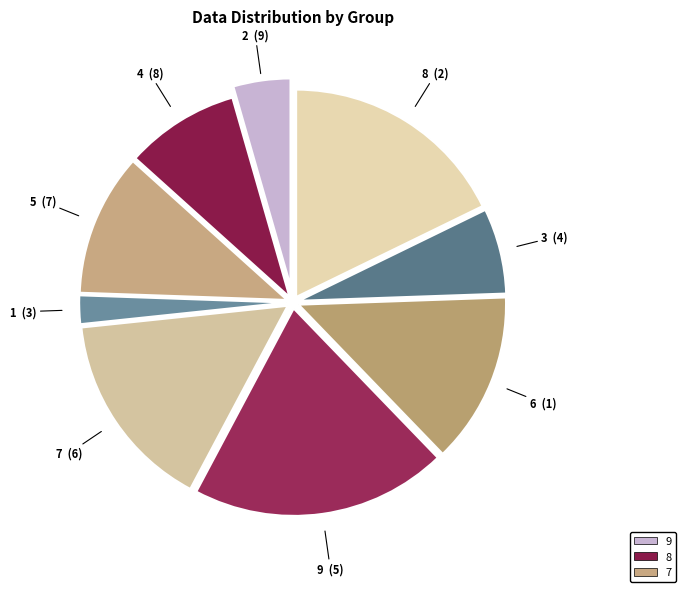

Count the number of slices in the pie.

9